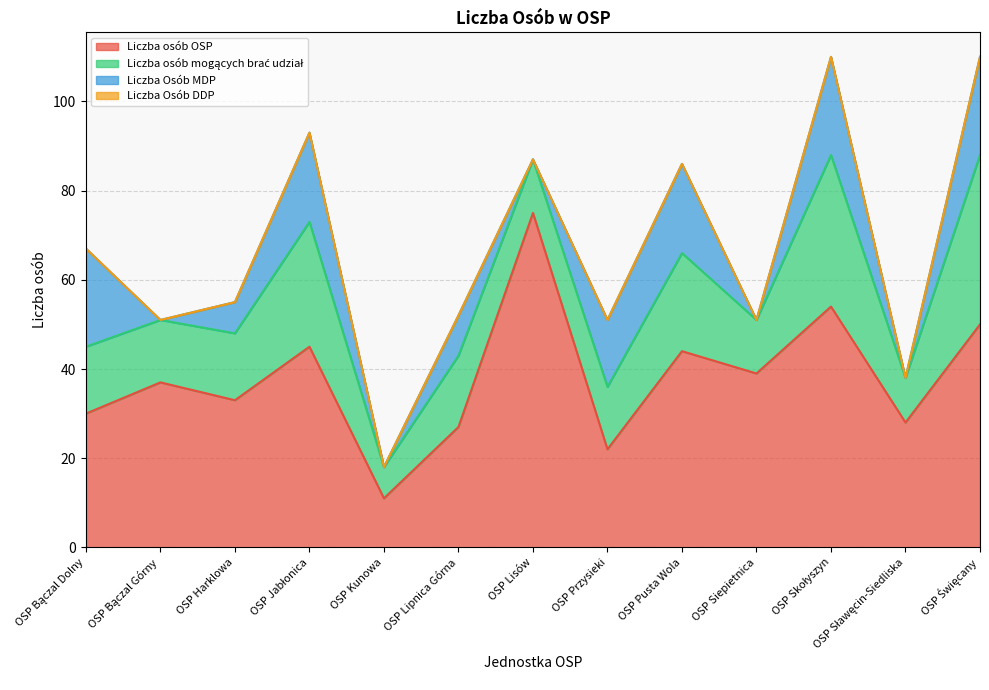

At how many categories does at least one series exceed 16?

12